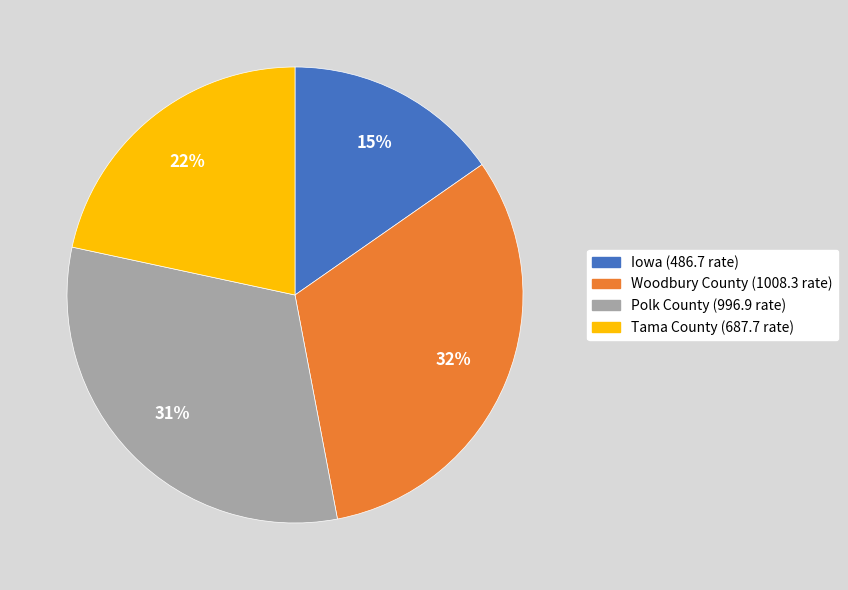

How many slices are in this pie chart?

4